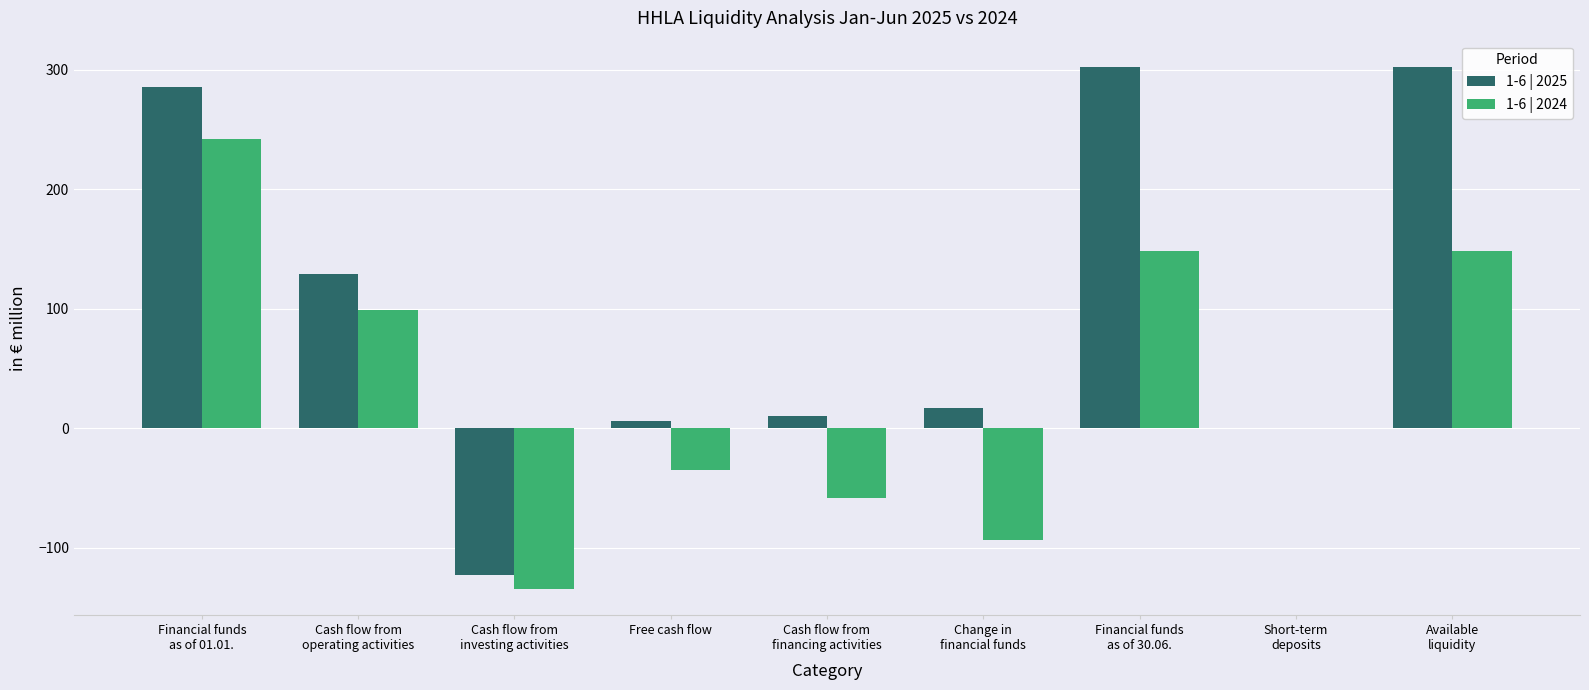

What is the highest value of the 1-6 | 2024 series?

242.3